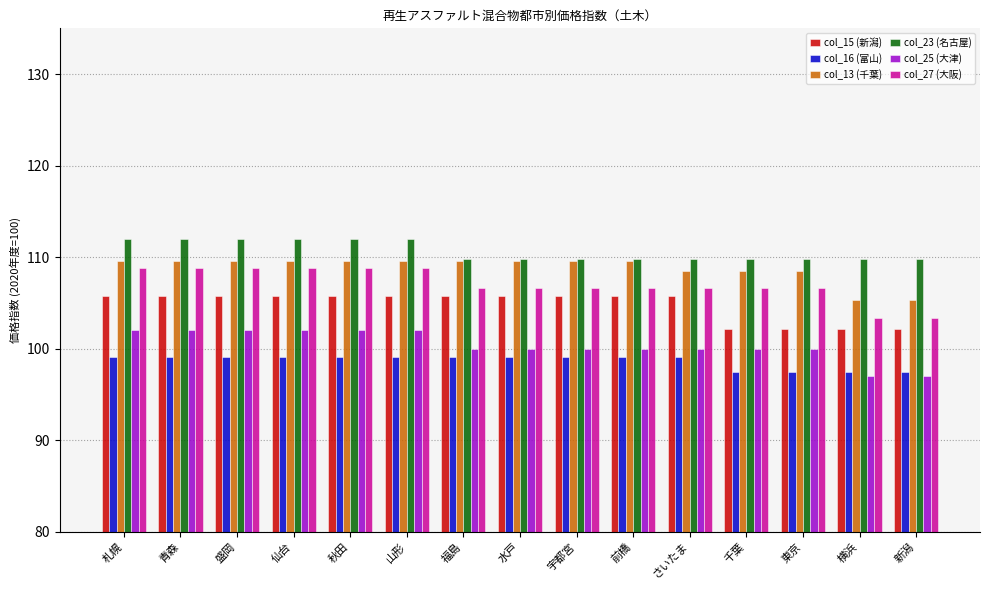

What is the highest value of the col_27 (大阪) series?

108.8